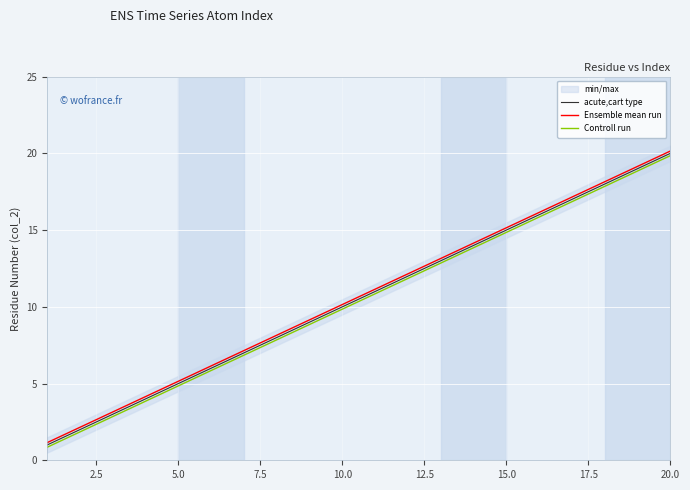

What is the average value of the Ensemble mean run series?

10.7